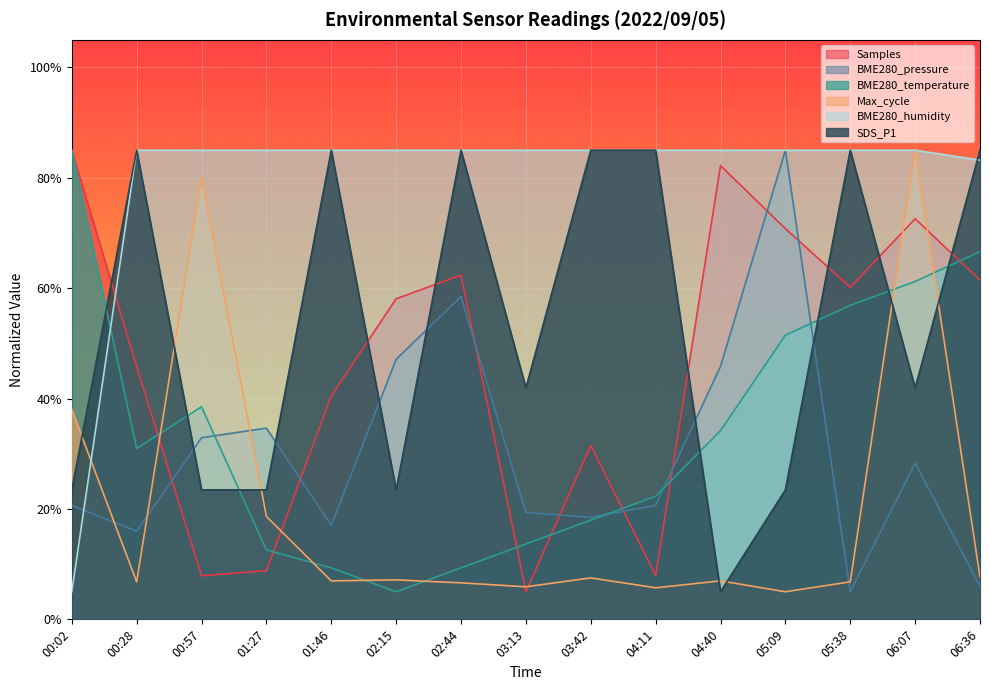

The value of BME280_temperature at 04:11 is 22.3. True or false?

True